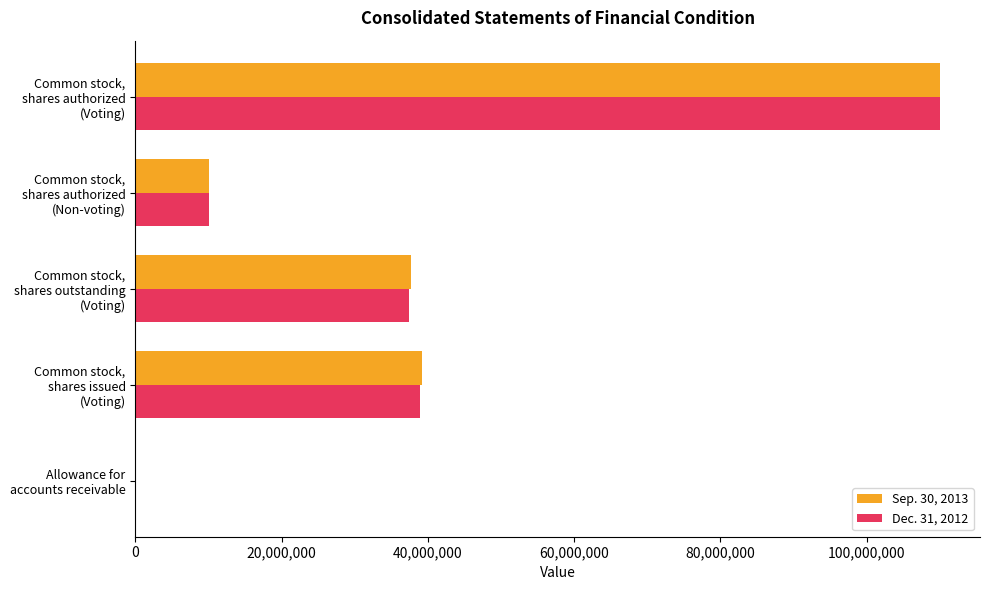

What is the maximum value shown in the chart?

110000000